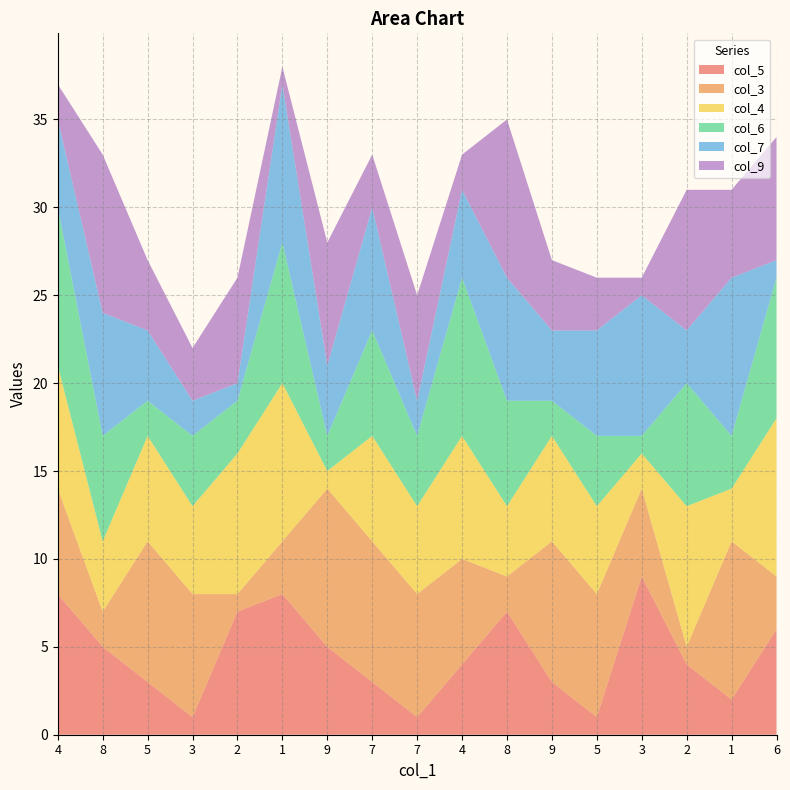

Reading left to right, transcribe all the data shown in this chart.

col_5: 8	5	3	1	7	8	5	3	1	4	7	3	1	9	4	2	6
col_3: 6	2	8	7	1	3	9	8	7	6	2	8	7	5	1	9	3
col_4: 7	4	6	5	8	9	1	6	5	7	4	6	5	2	8	3	9
col_6: 9	6	2	4	3	8	2	6	4	9	6	2	4	1	7	3	8
col_7: 5	7	4	2	1	9	4	7	2	5	7	4	6	8	3	9	1
col_9: 2	9	4	3	6	1	7	3	6	2	9	4	3	1	8	5	7